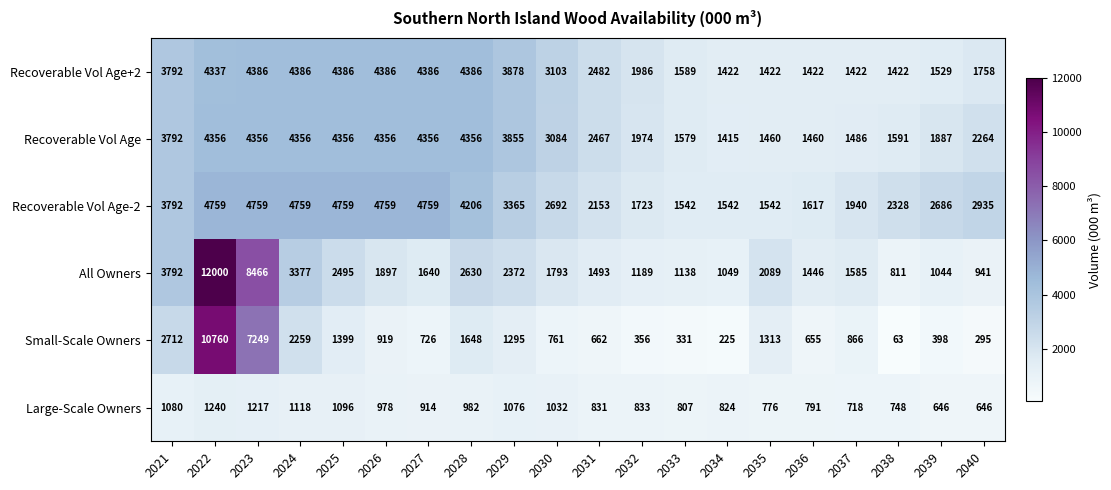

What is the spread (max minus min) of values at 2039?

2288